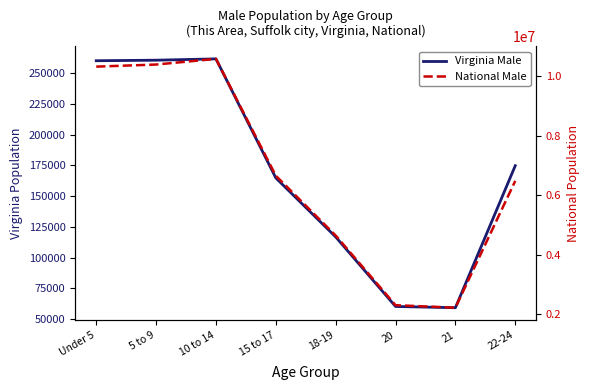

True or false: National Male has a value of 3423495 at 20.

False